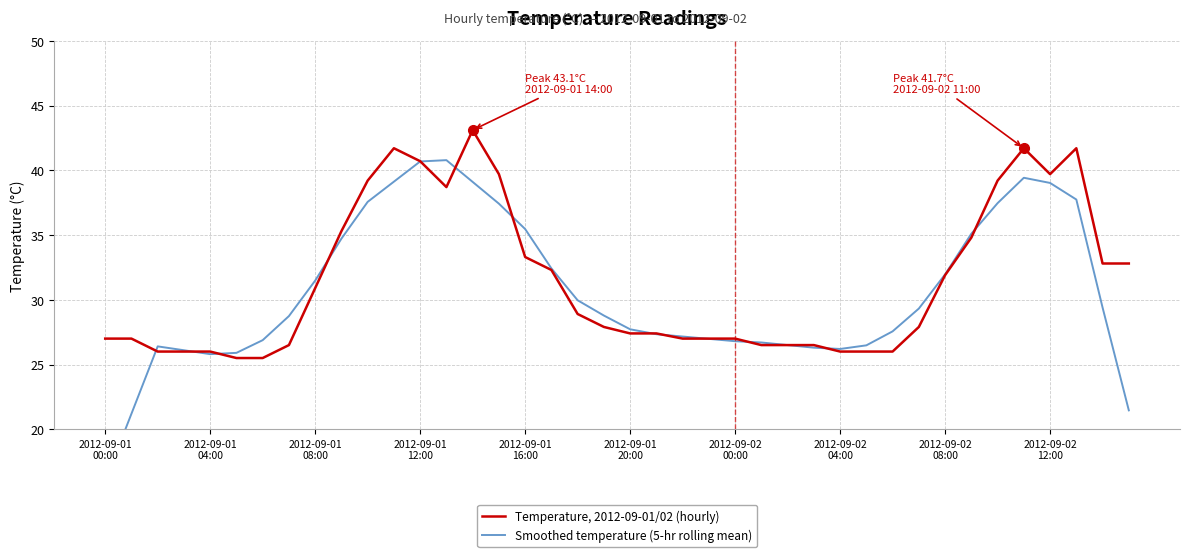

What position from the right is 34?

6